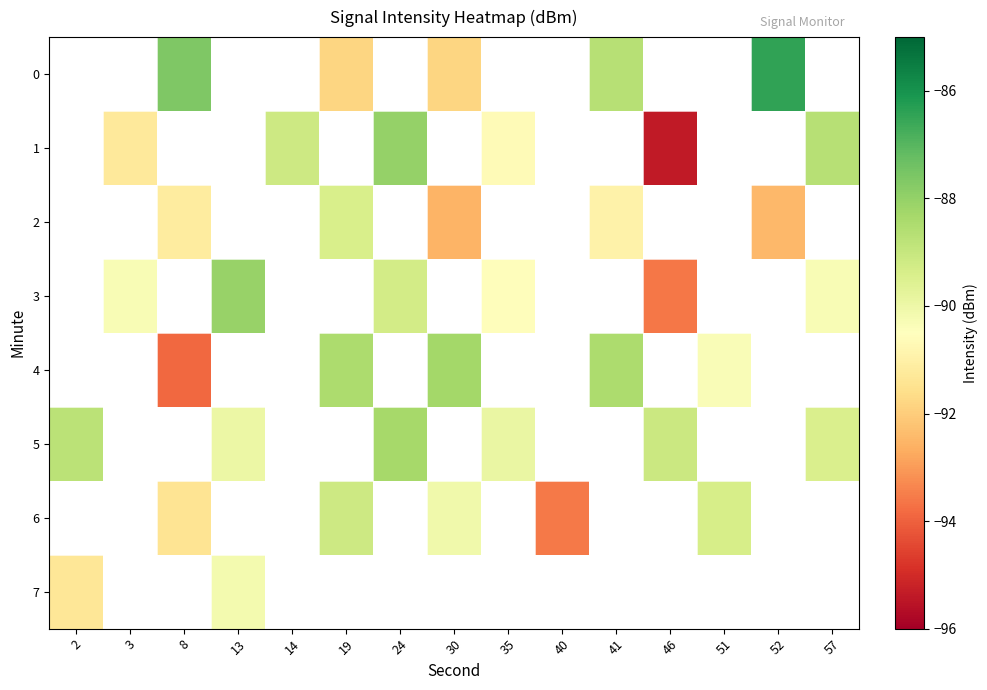

What value does the row_2 series have at 30?

-92.5